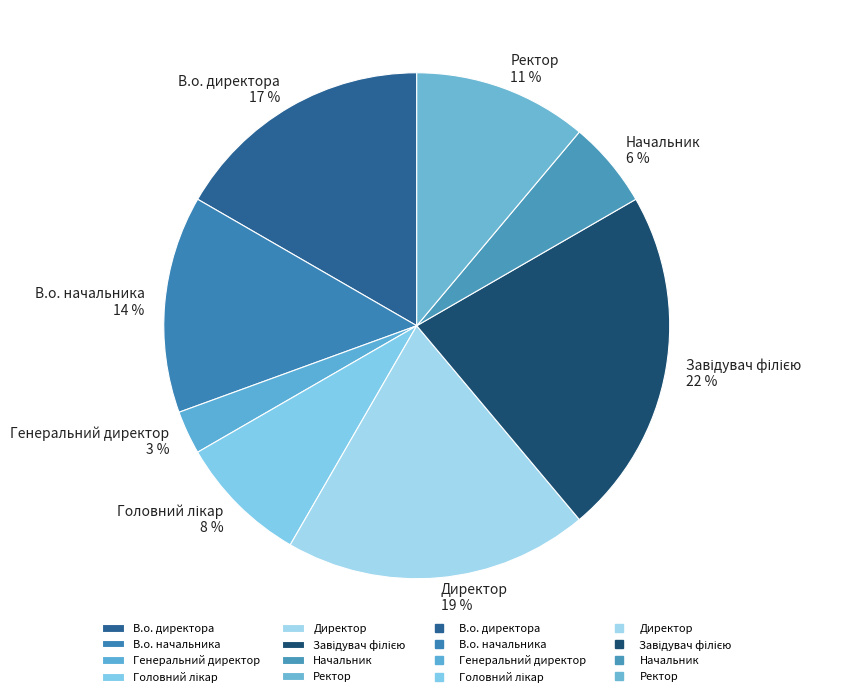

Is it true that Ректор is 11% of the pie?

True